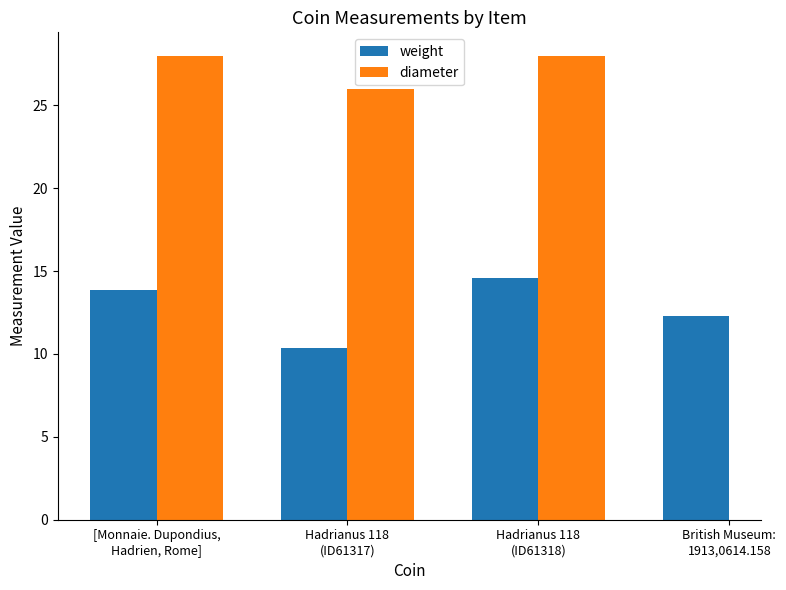

Is the value of weight at Hadrianus 118
(ID61317) greater than the value of diameter at Hadrianus 118
(ID61318)?

No